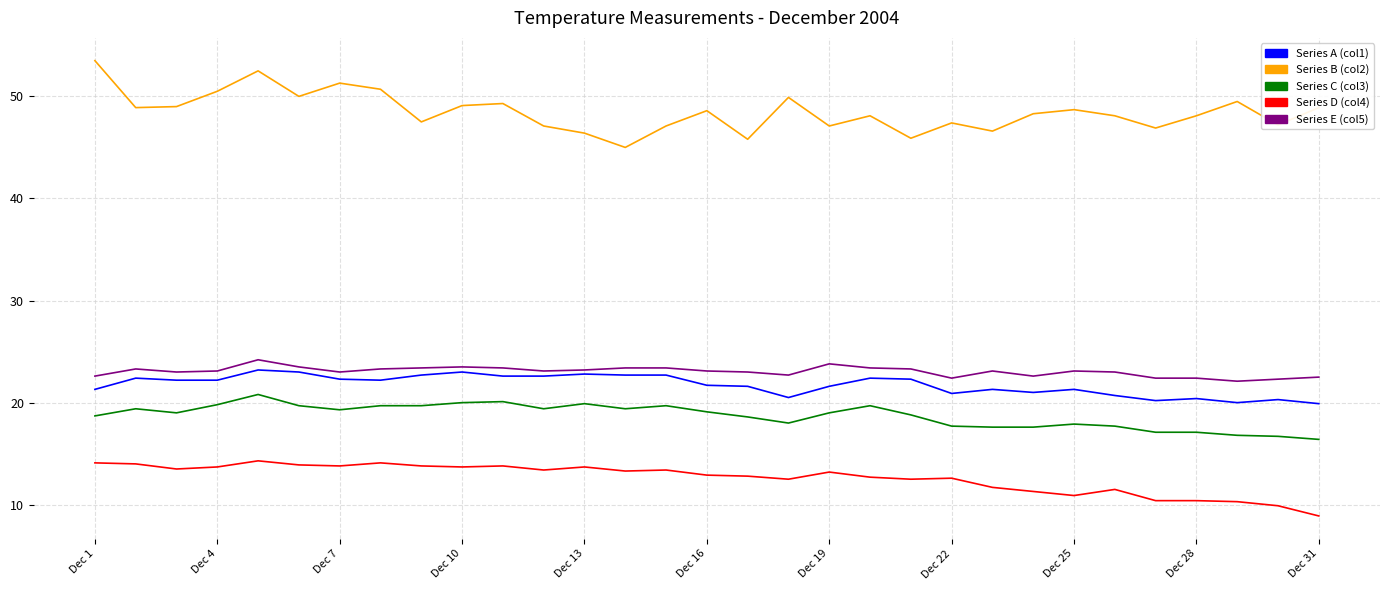

Which series has the largest total across all categories?

Series B (col2)